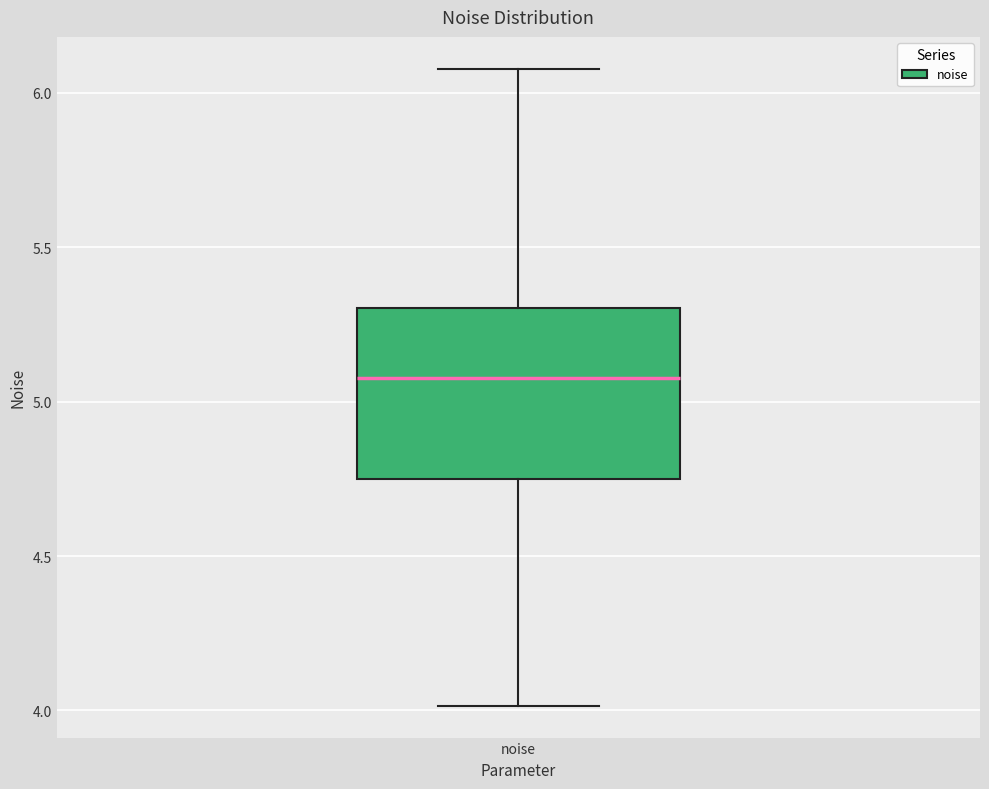

Transcribe this box plot: give where the median line is, the range the box spans, and where the two whiskers end, as read against the y-axis. The values are not printed on the chart, so give them approximately, as read against the axis.

median 5.10, box 4.75 to 5.30, whiskers 4.00 to 6.10